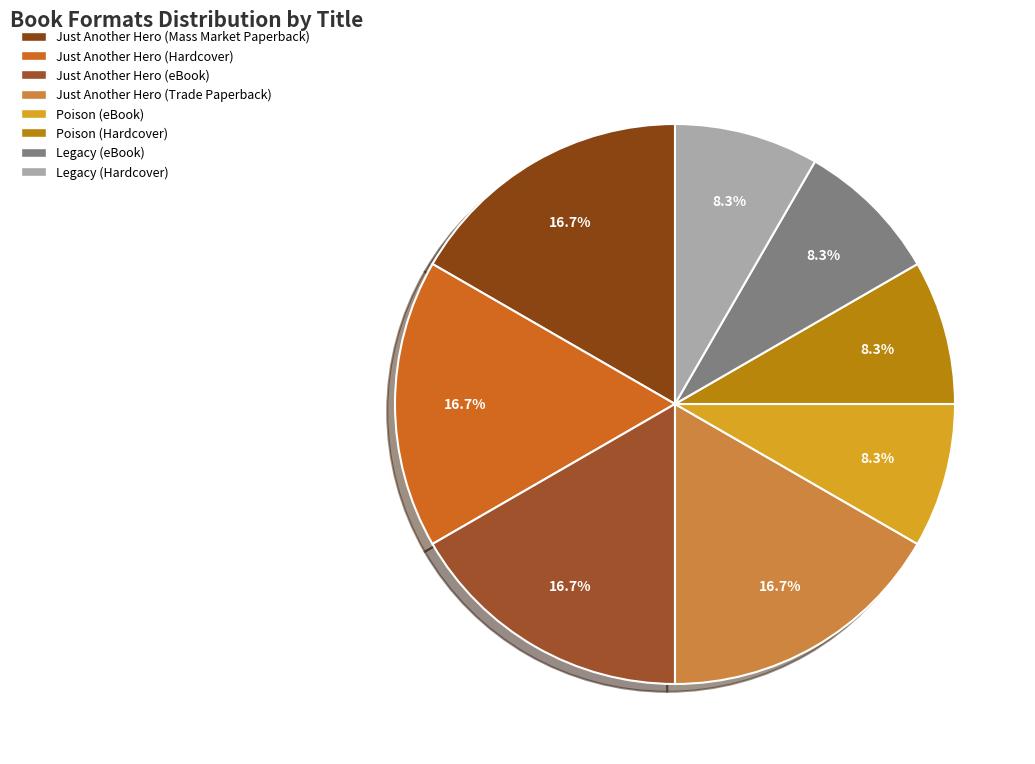

Do Poison (eBook) and Just Another Hero (Hardcover) together represent more than half of the pie?

No